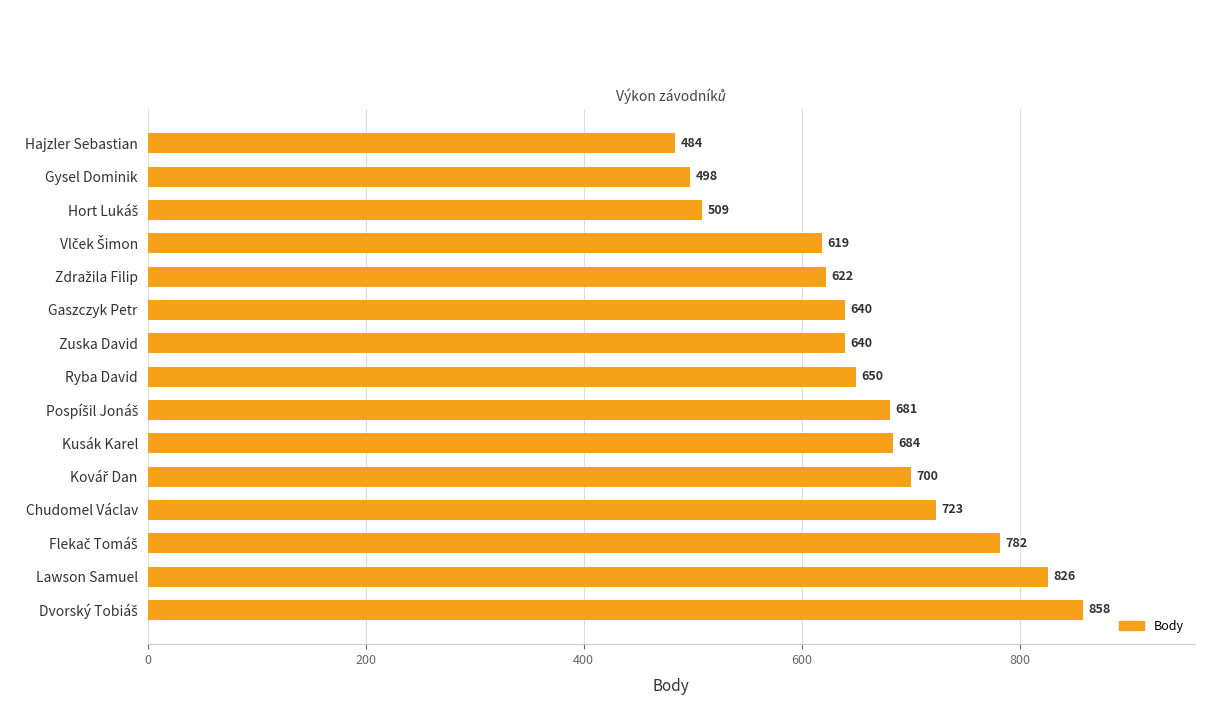

How many data points are less than 650?

7